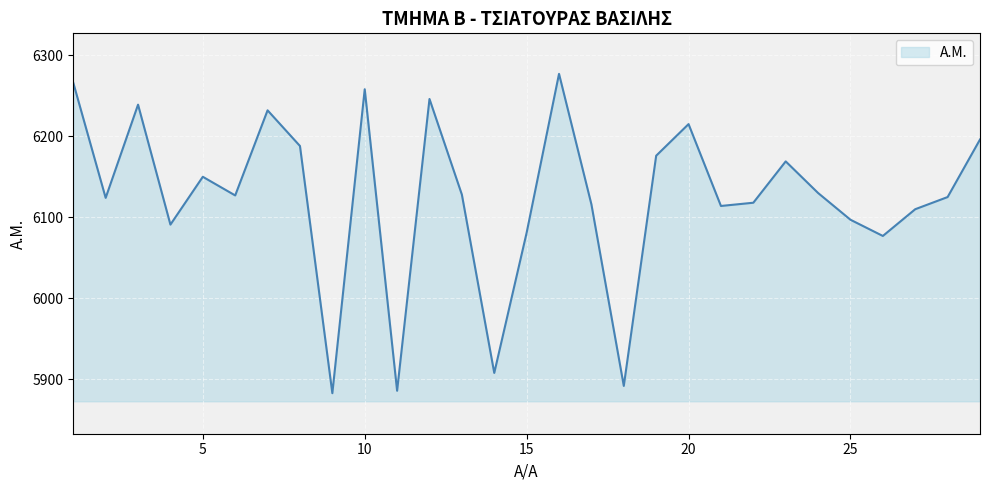

What is the greatest value displayed?

6277